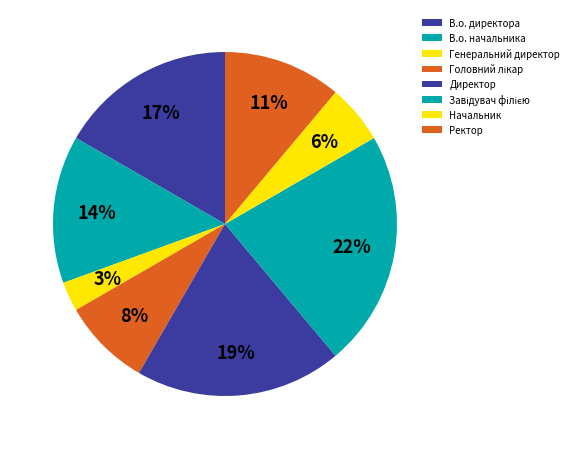

Does Начальник account for over 50% of the chart?

No